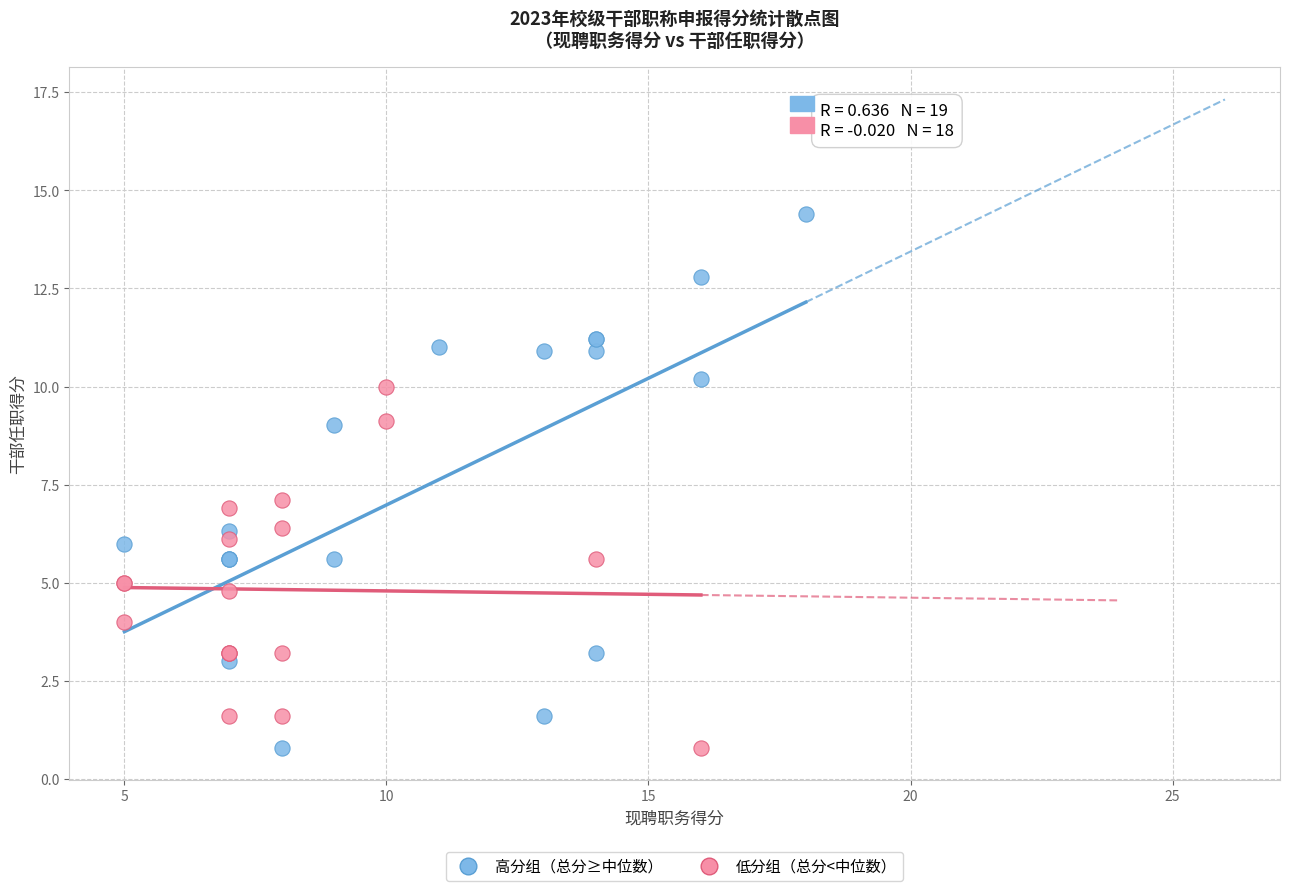

Which series has the widest spread of Y values?

高分组（总分≥中位数）